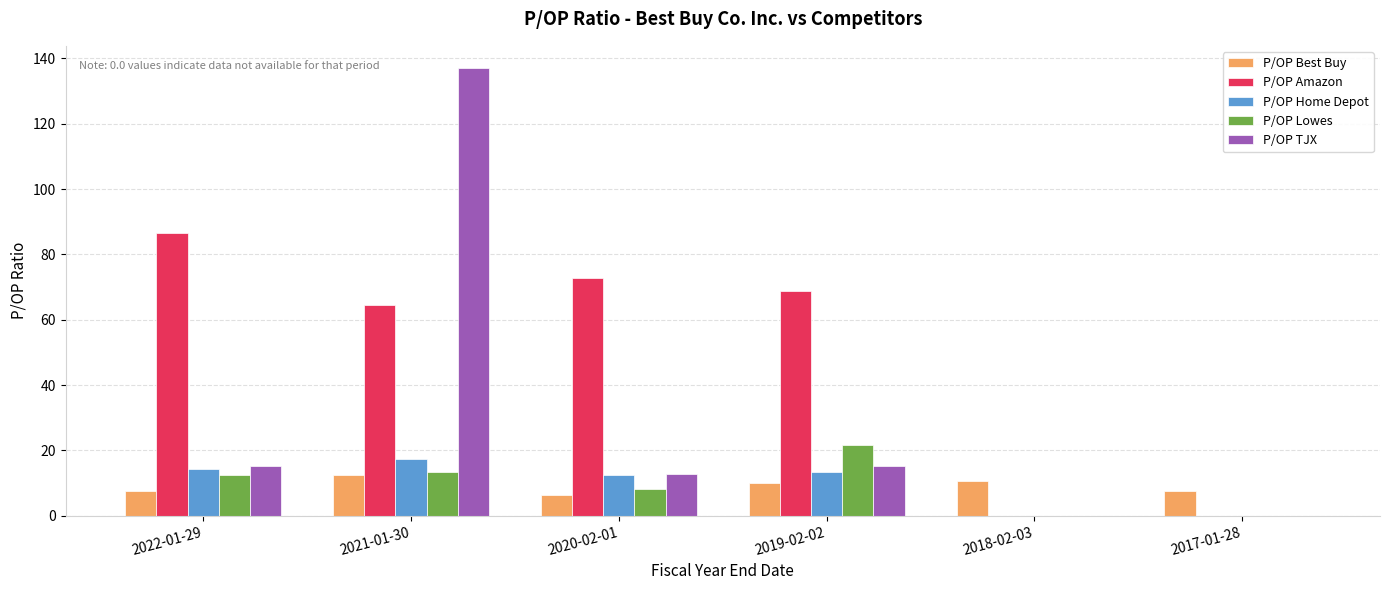

Which series changed the most between 2019-02-02 and 2017-01-28?

P/OP Amazon